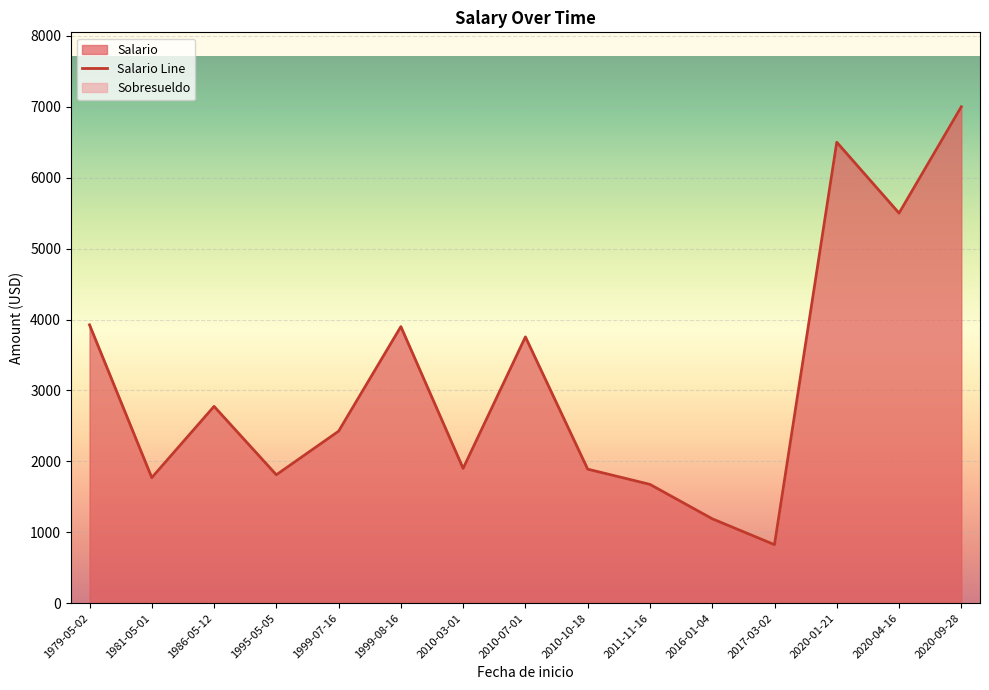

Between 2010-03-01 and 2011-11-16, which is larger?

2010-03-01